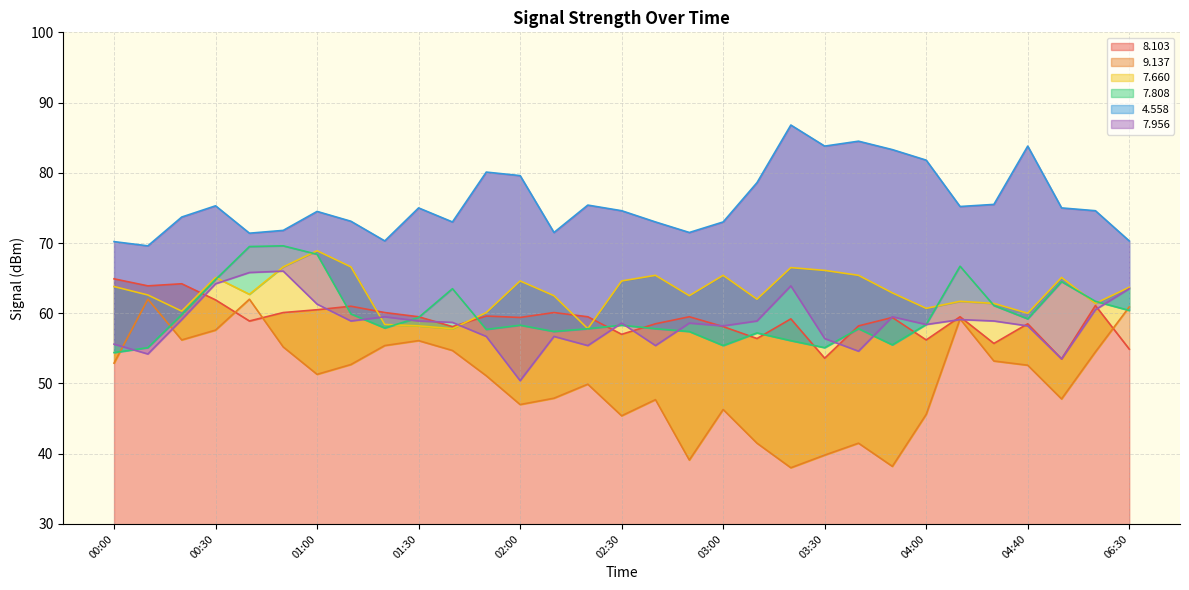

What are all the series names shown in the legend?

  8.103,   9.137,   7.660,   7.808,   4.558,   7.956